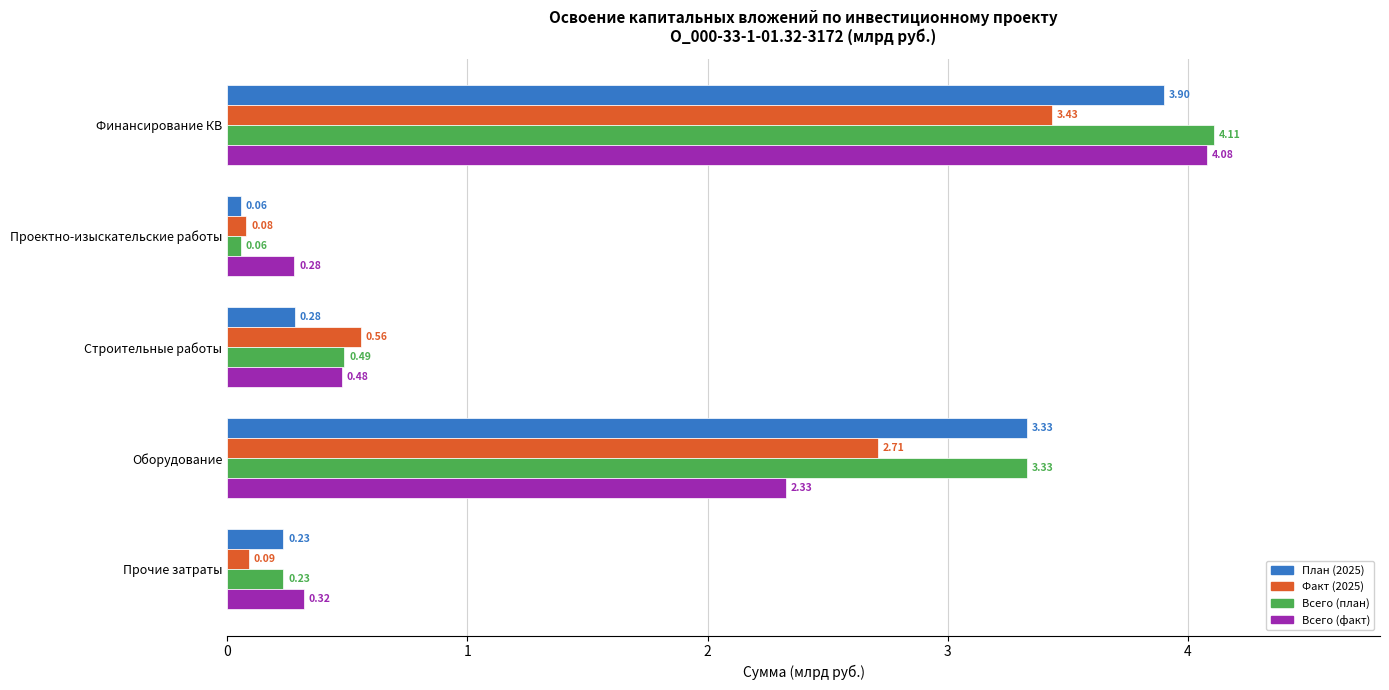

Which series has the largest range (max minus min)?

Всего (план)